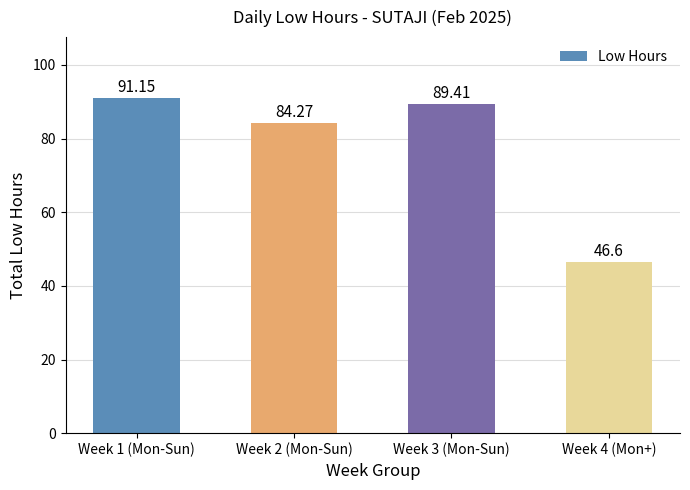

What is the change in value from Week 2 (Mon-Sun) to Week 4 (Mon+)?

-37.7